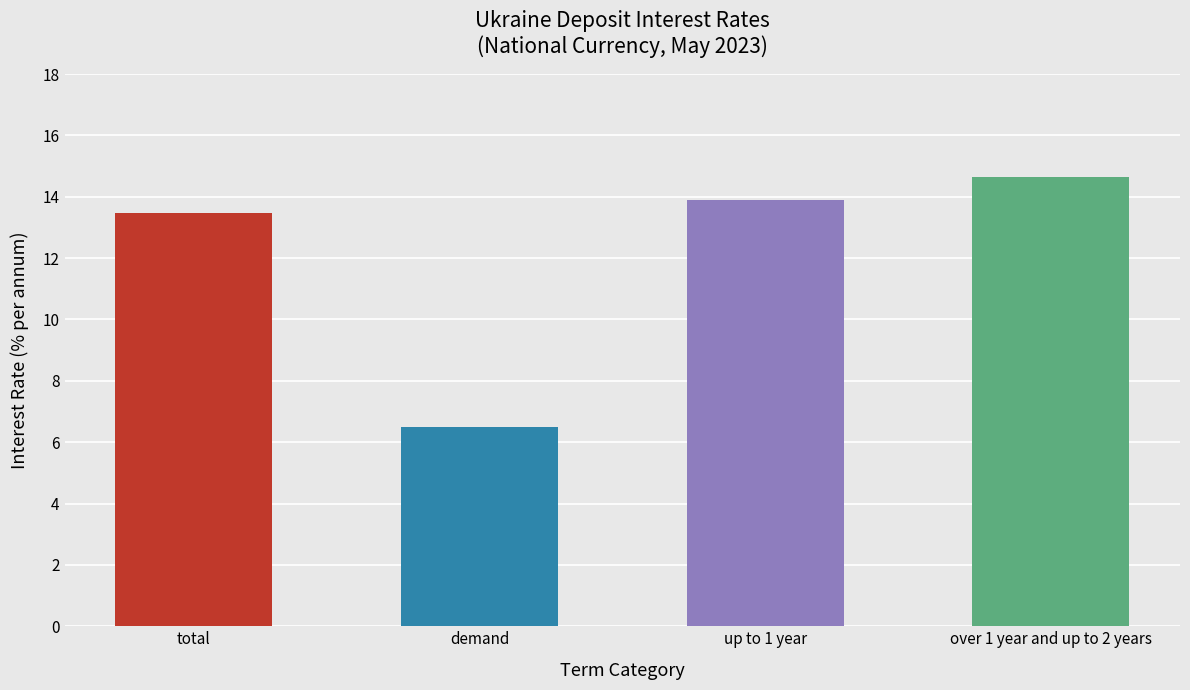

What is the lowest value of the up to 1 year series?

13.9